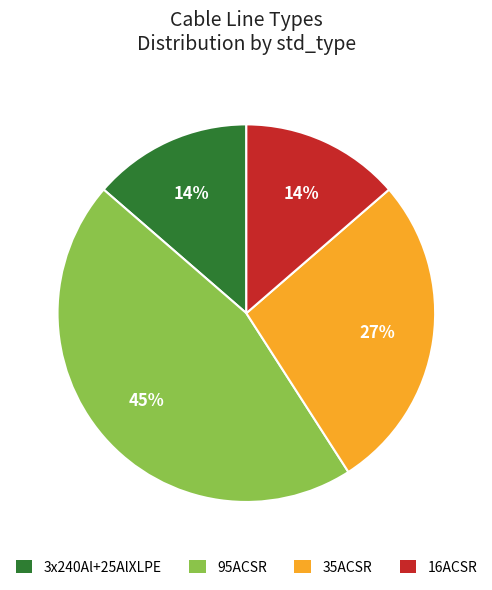

Is it true that 3x240Al+25AlXLPE is 3% of the pie?

False